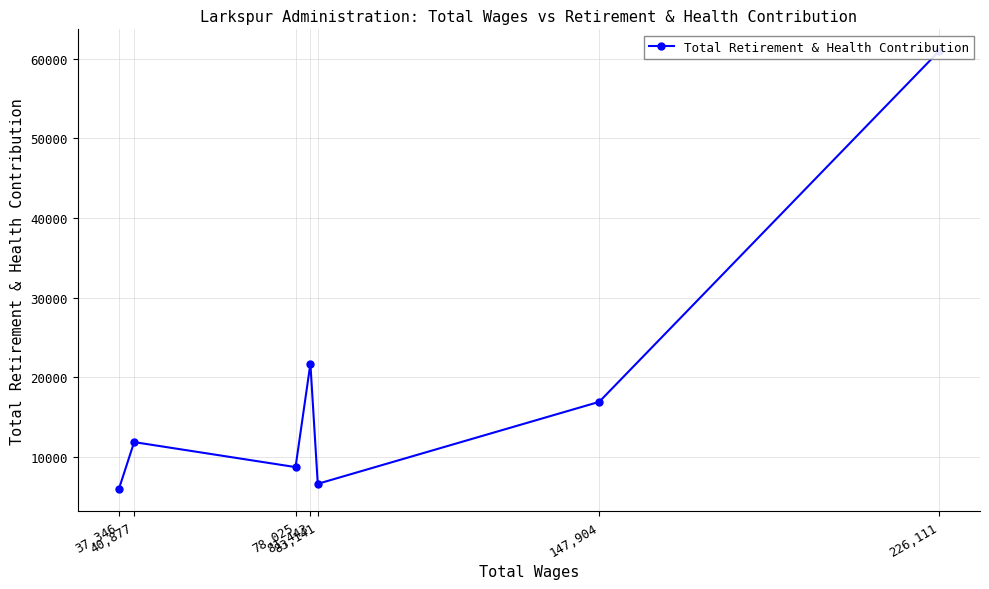

Read the value at 78,025.

8754